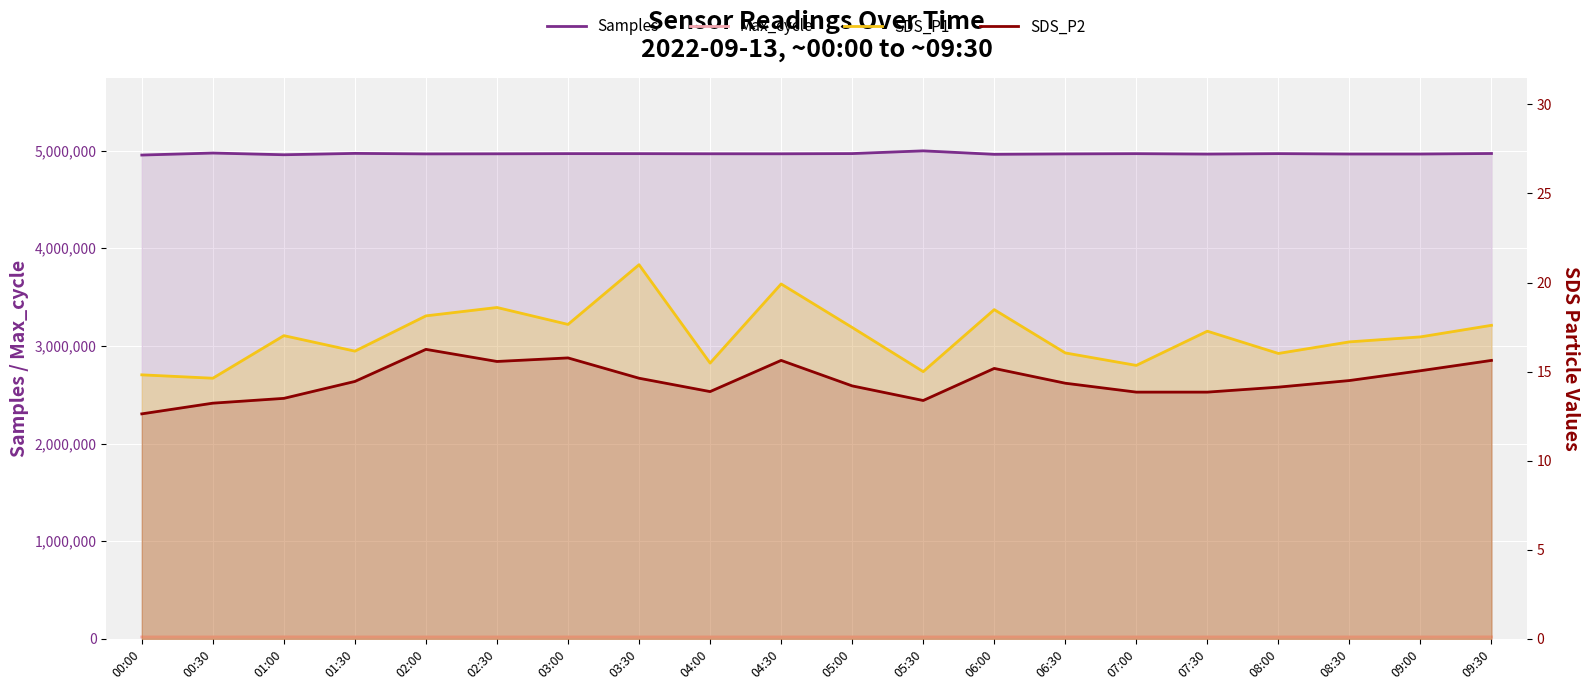

What is the sum of the Samples values at 02:00 and 03:30?

9933643.0